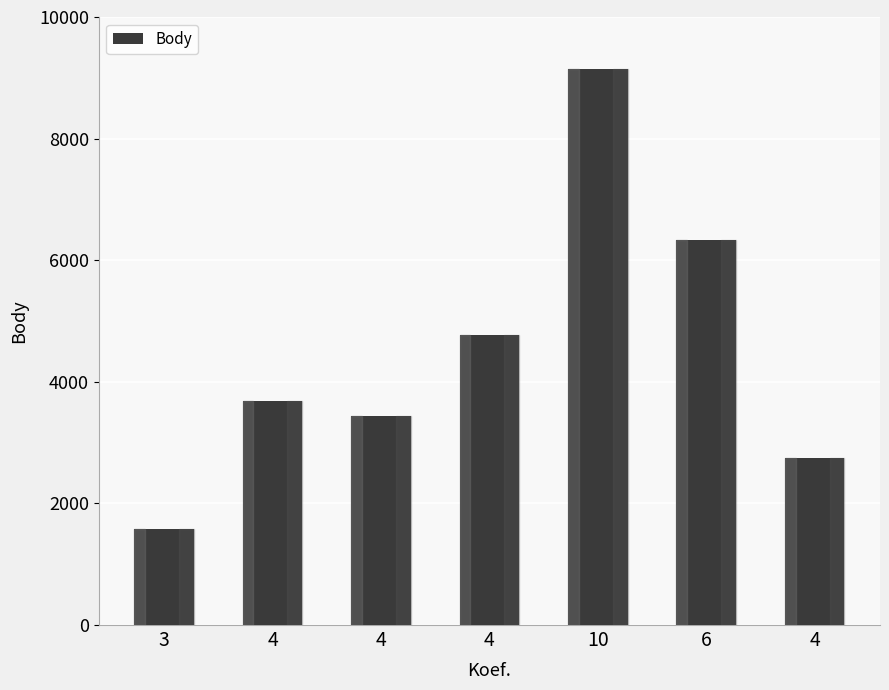

What is the difference between the maximum and minimum values?

7556